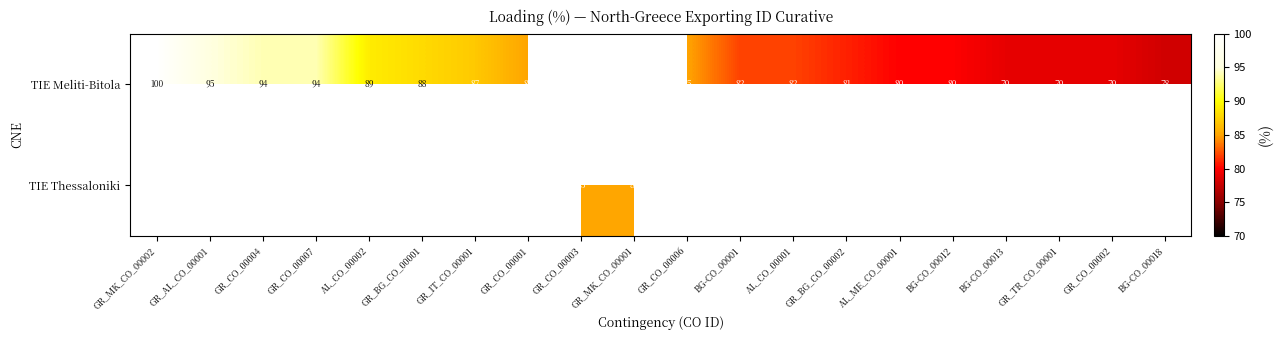

Between AL_CO_00002 and GR_BG_CO_00002, which is larger?

AL_CO_00002